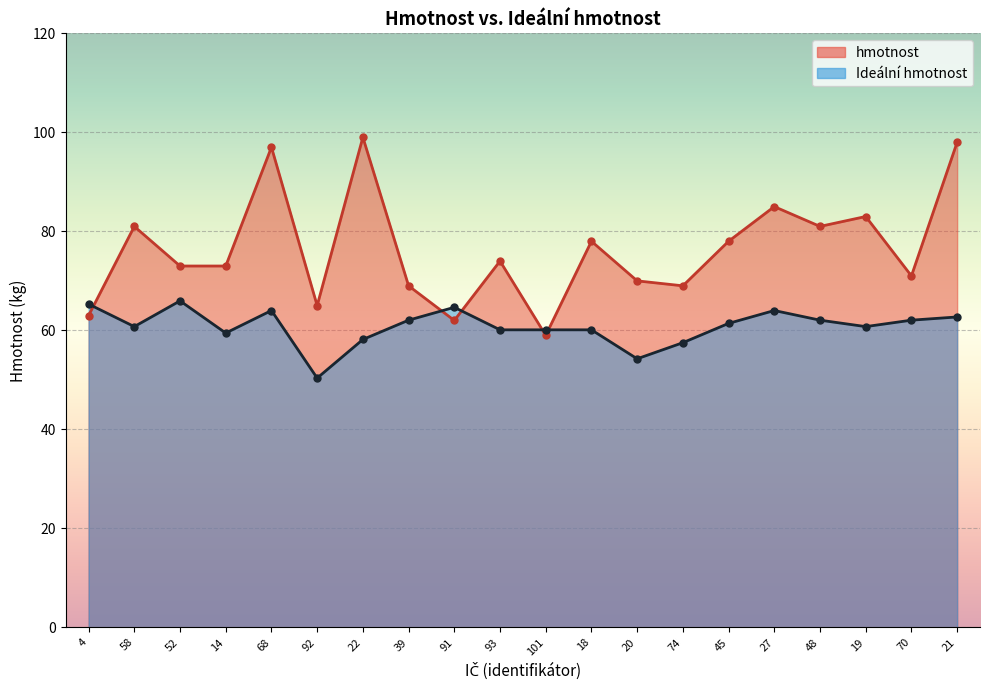

The Ideální hmotnost series shows 60.8 at 19. True or false?

True